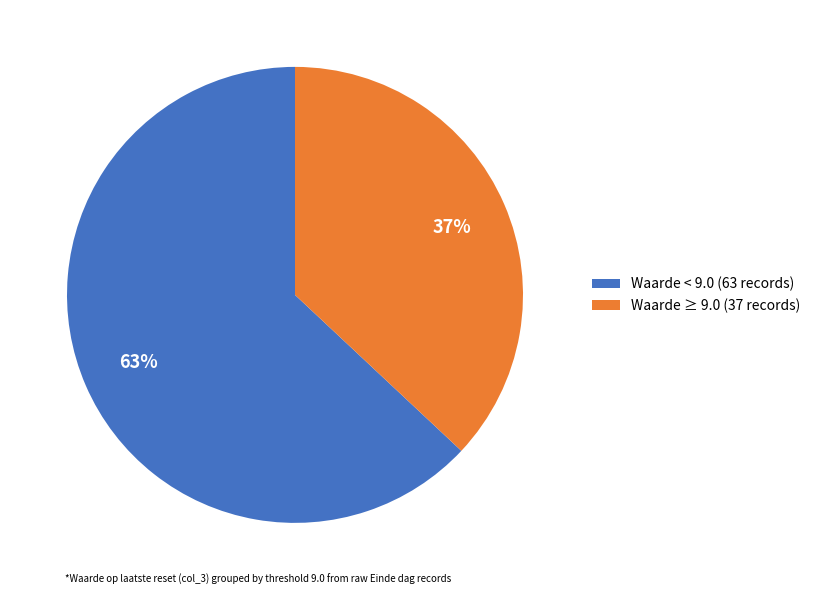

True or false: Waarde ≥ 9.0 (37 records) accounts for 43% of the total.

False